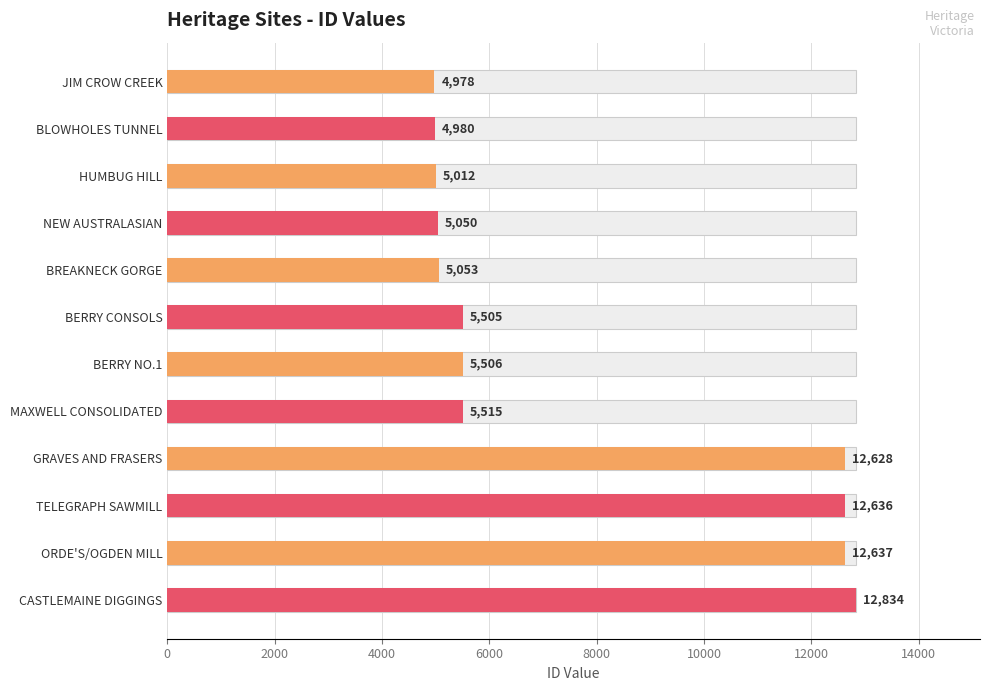

Where is the data nearest to the value 8906?

MAXWELL CONSOLIDATED